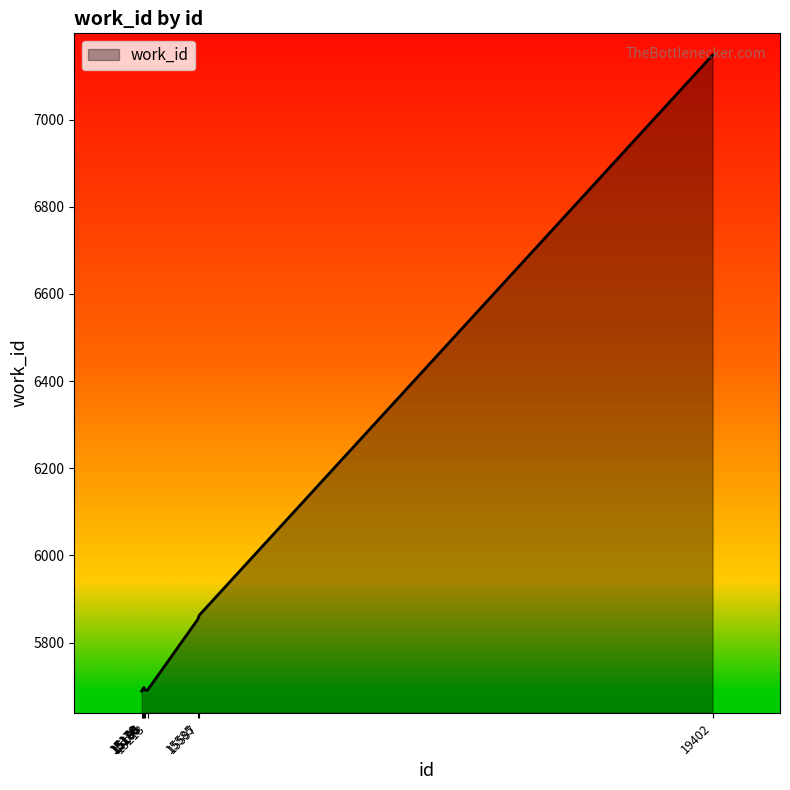

What is the minimum value shown in the chart?

5689